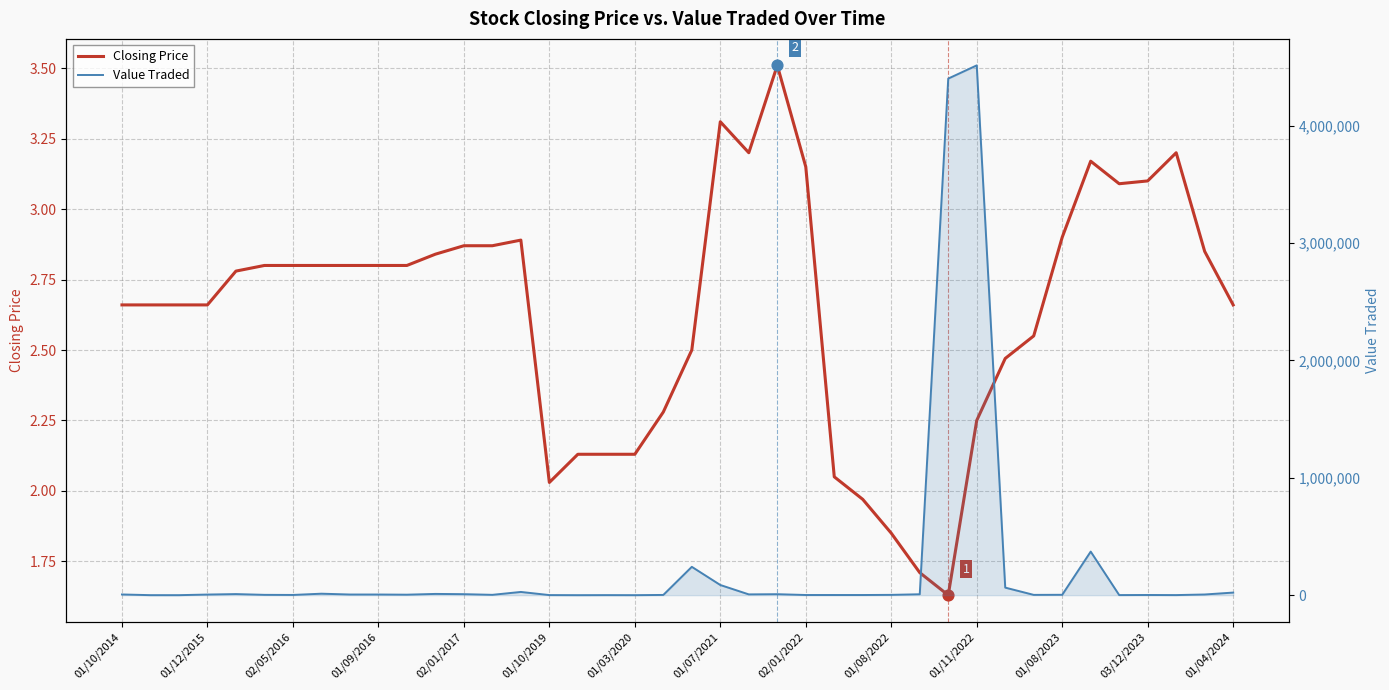

Which series has the widest spread of Y values?

Value Traded